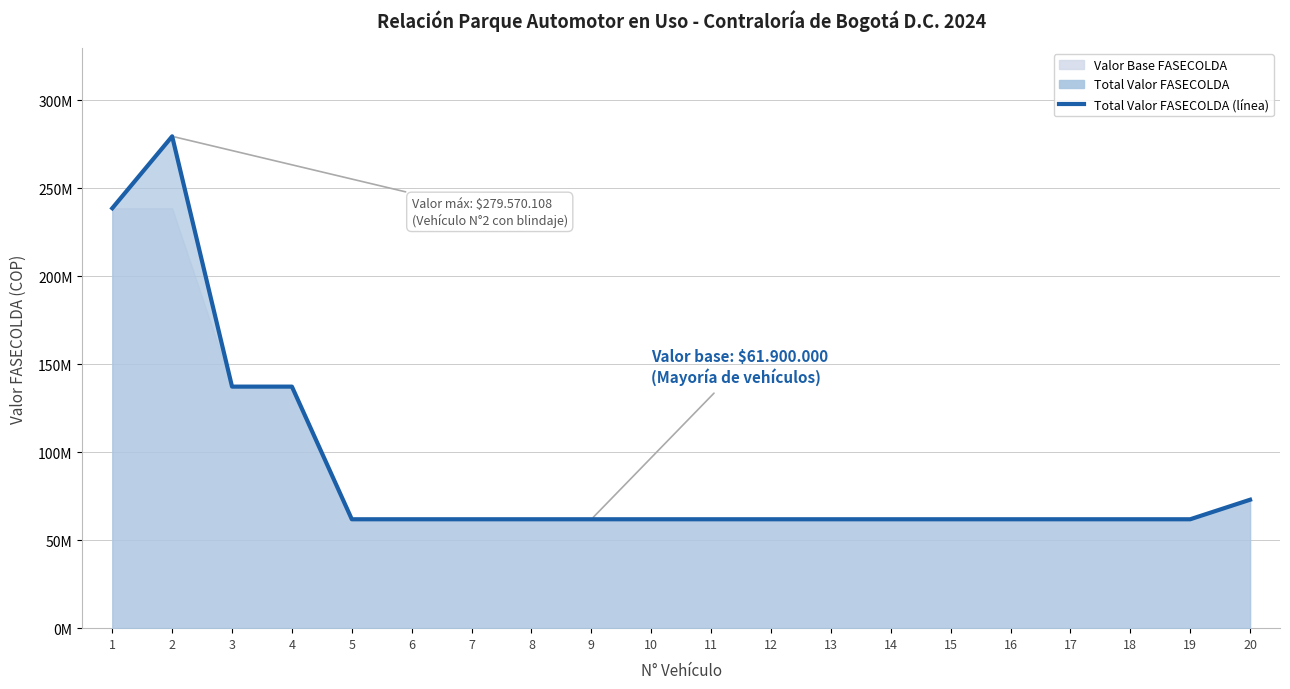

List the labels in order of value, largest first.

2, 1, 3, 4, 20, 5, 6, 7, 8, 9, 10, 11, 12, 13, 14, 15, 16, 17, 18, 19